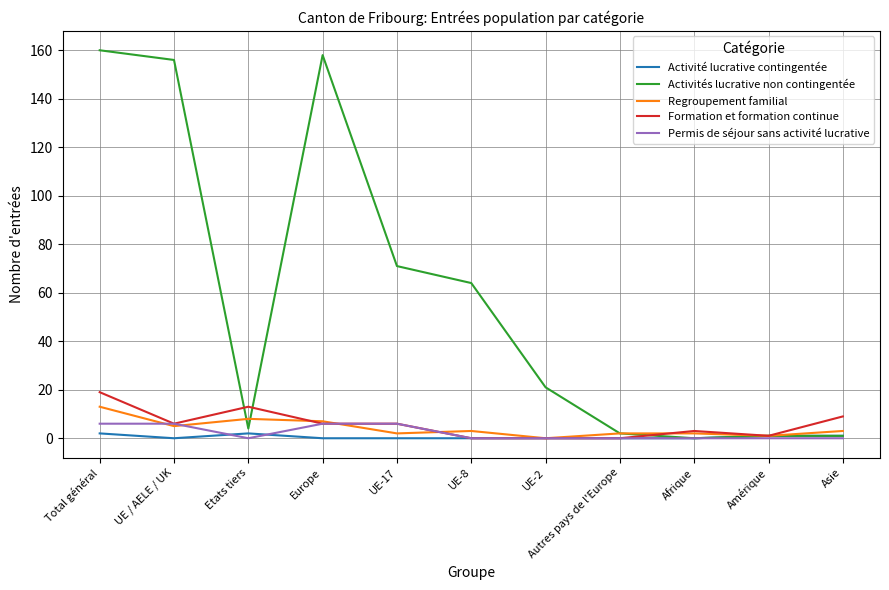

At which category is the sum across all series the highest?

Total général